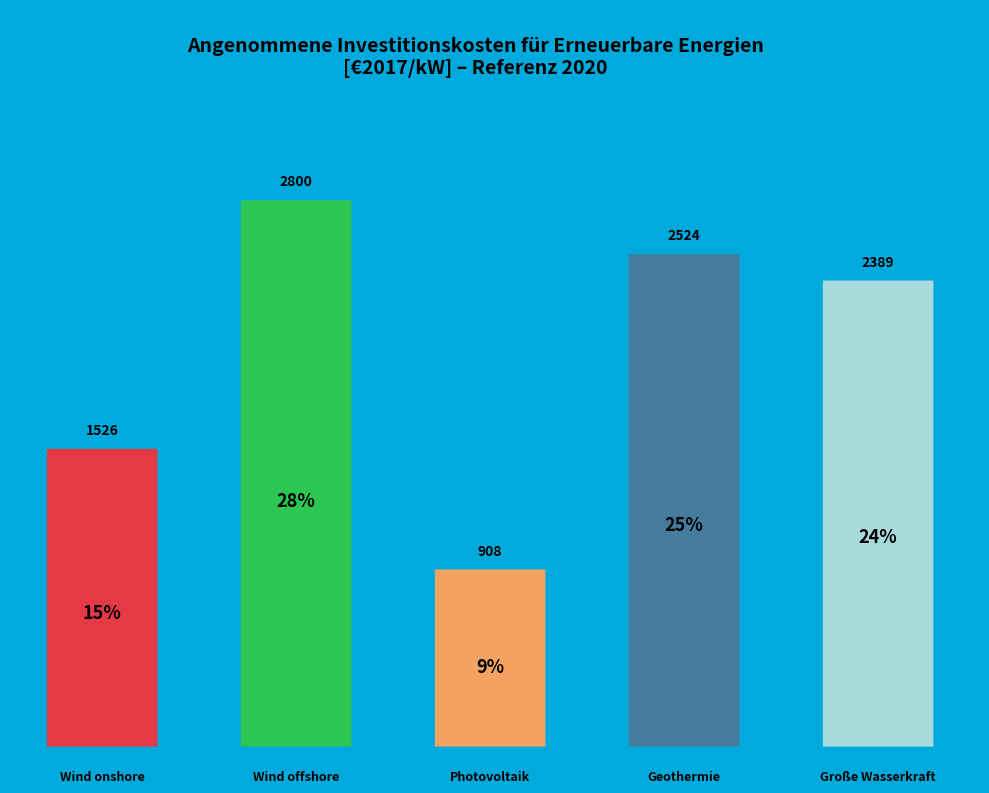

Count the number of slices in the pie.

5